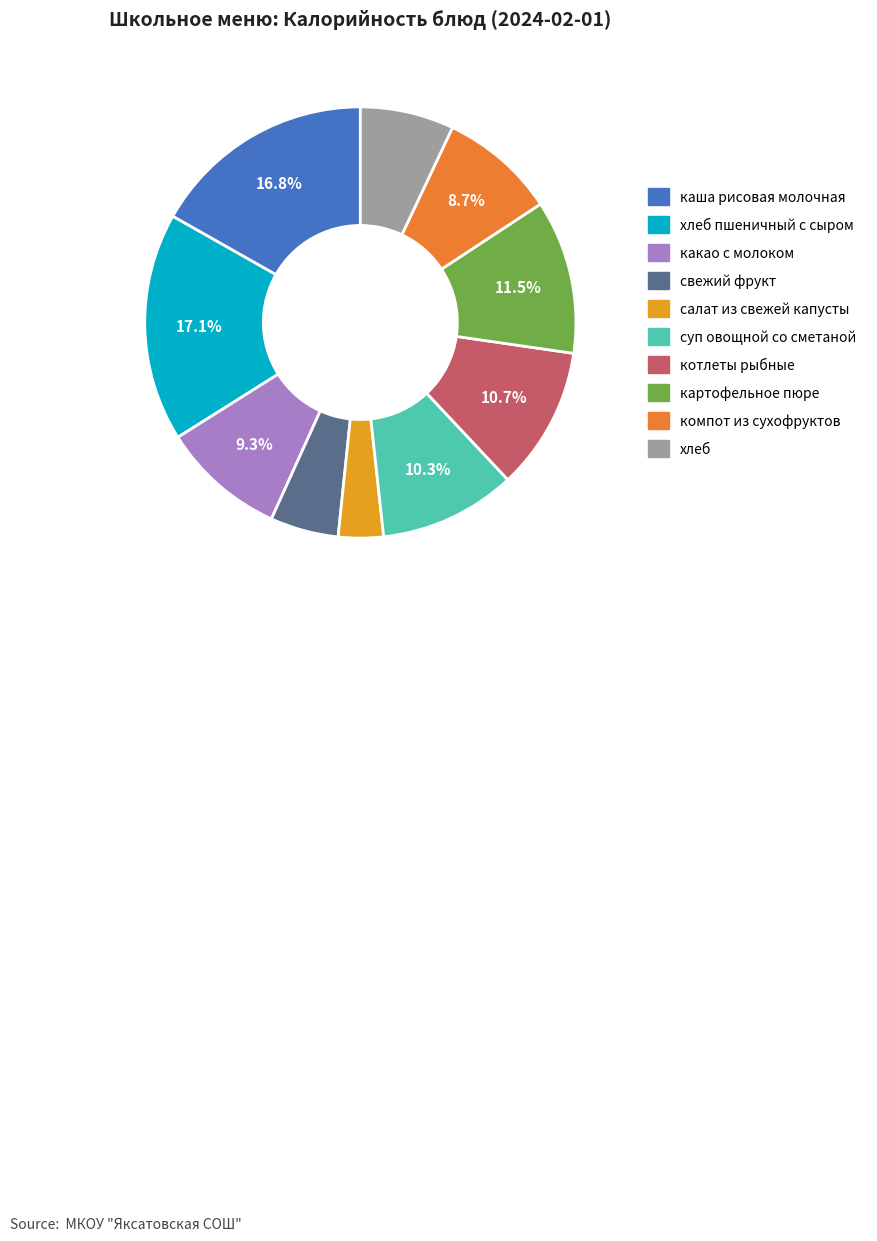

What is the change in value from каша рисовая молочная to суп овощной со сметаной?

-90.1